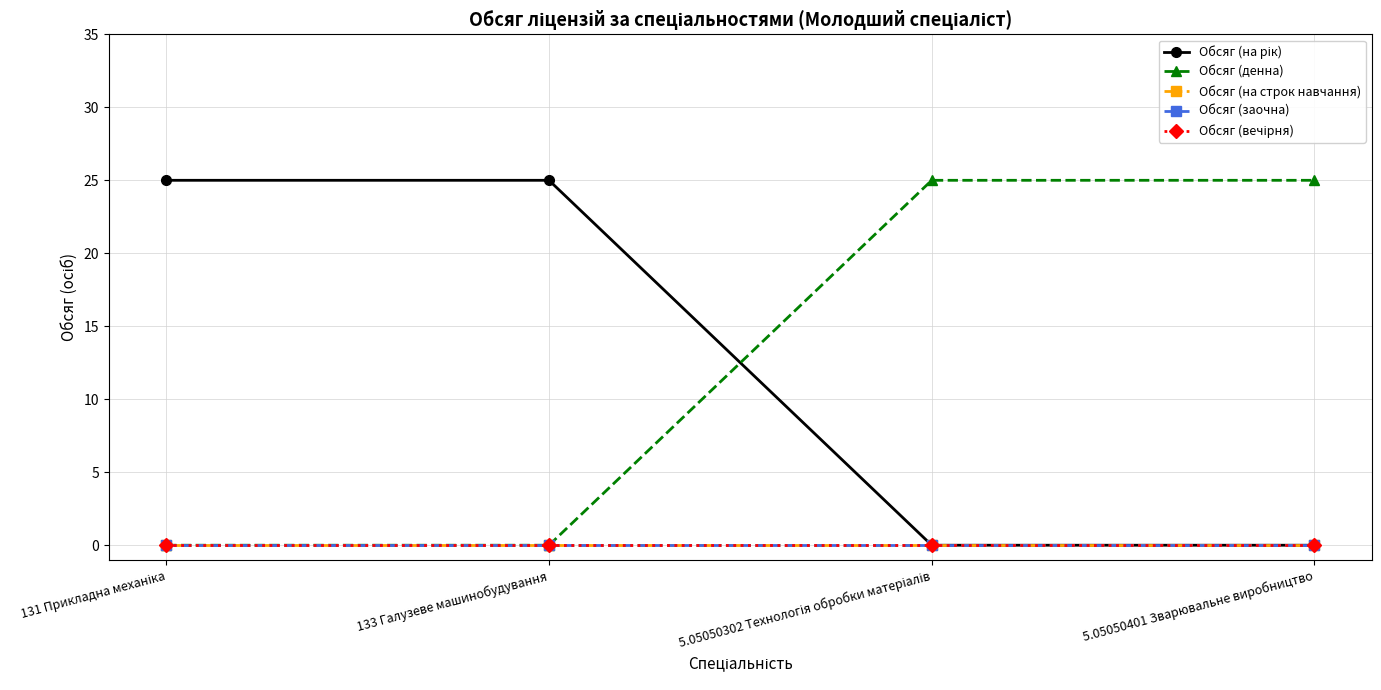

How many lines are shown in the chart?

5